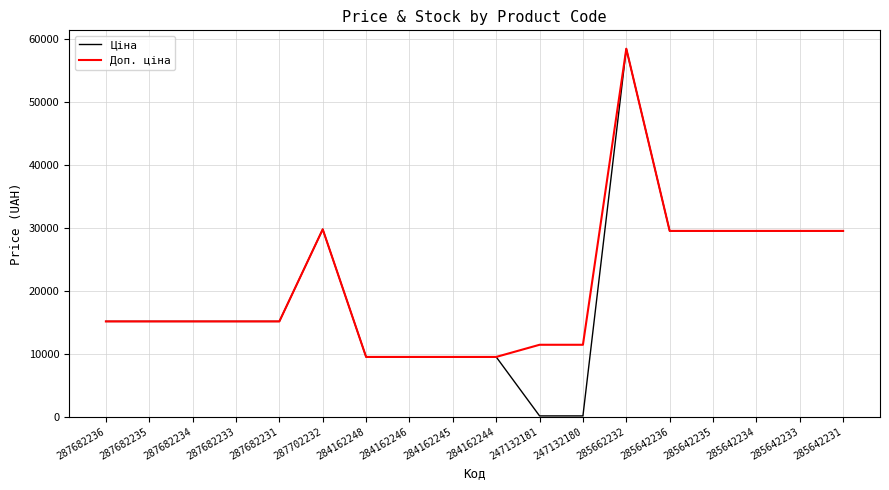

What is the total value across all series at 287682231?

30240.0